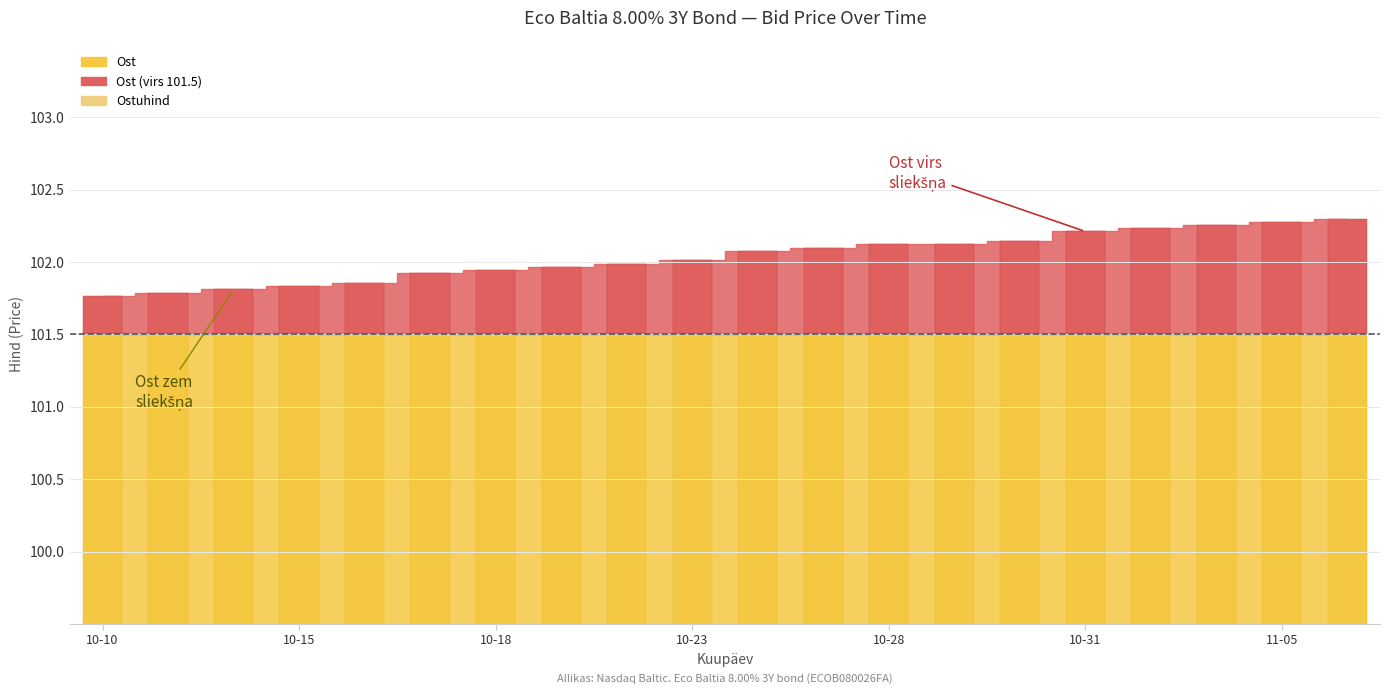

Which label corresponds to the largest value in the chart?

2024-11-06